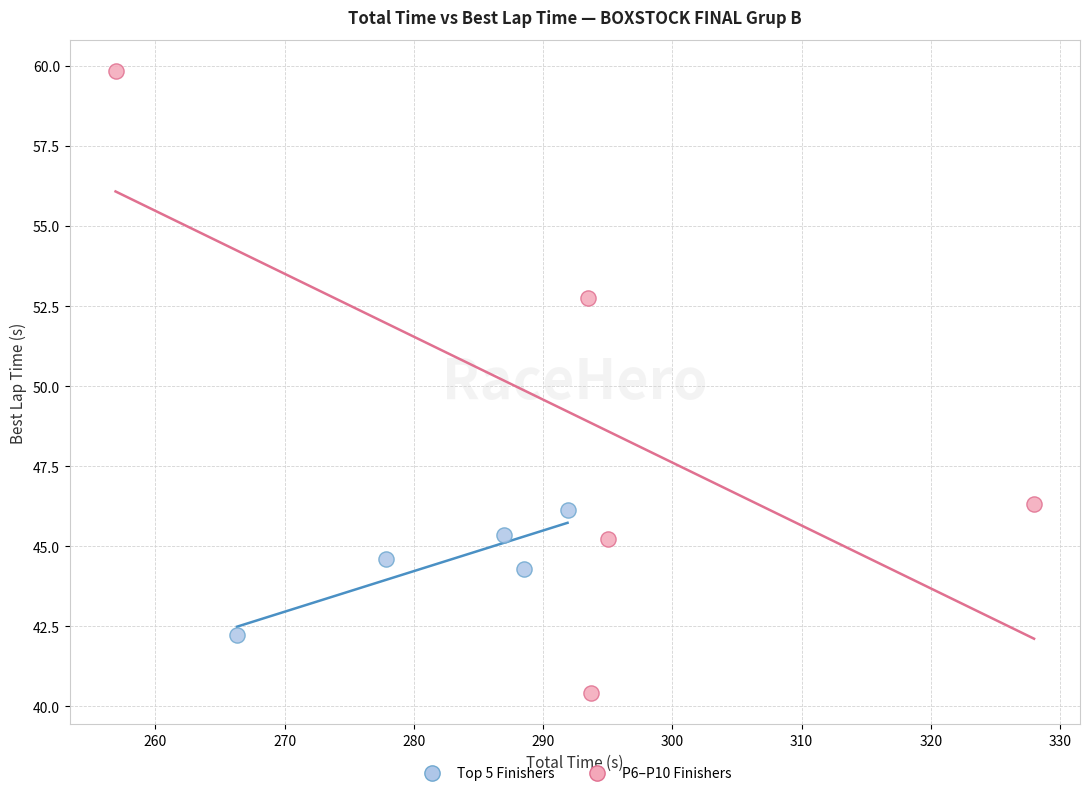

Which series reaches the minimum Y coordinate?

P6–P10 Finishers